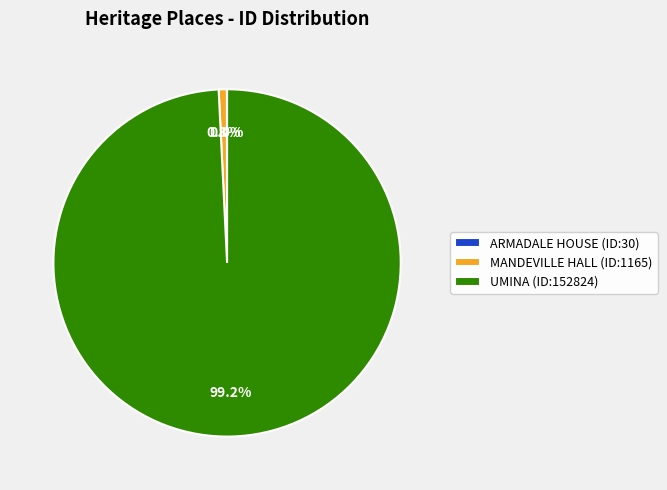

What percentage is NOT represented by MANDEVILLE HALL (ID:1165)?

99.2%